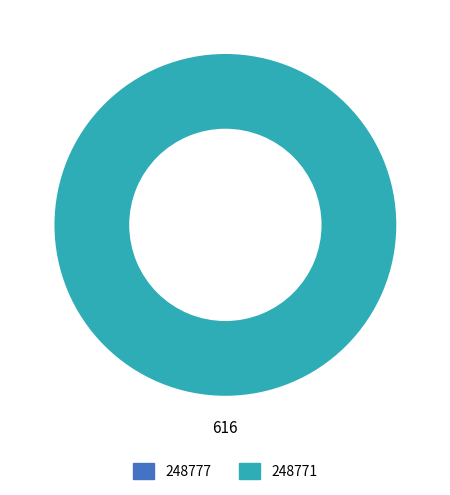

Which slice is the smallest?

248777